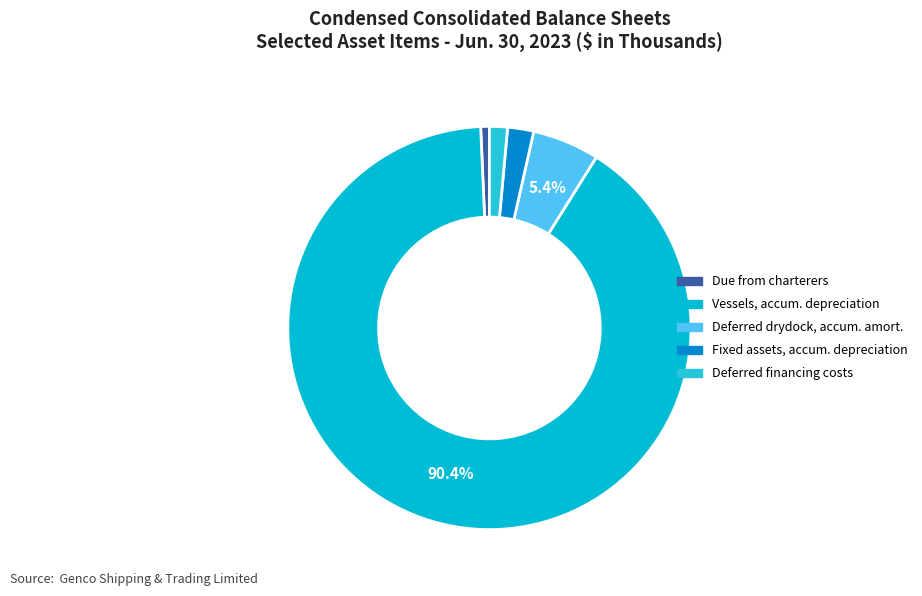

How many slices are in this pie chart?

5